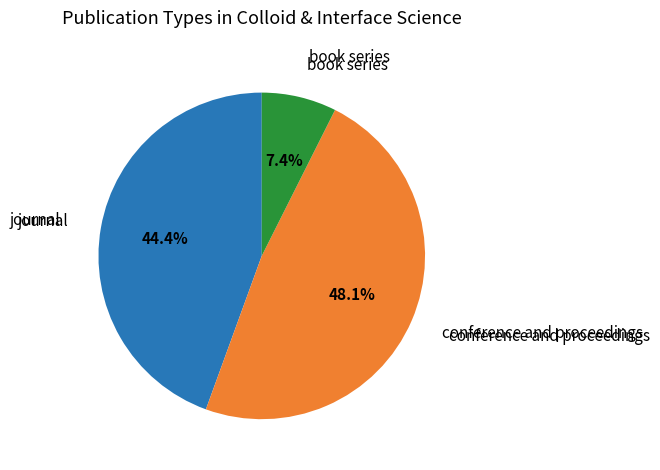

How many slices are in this pie chart?

3